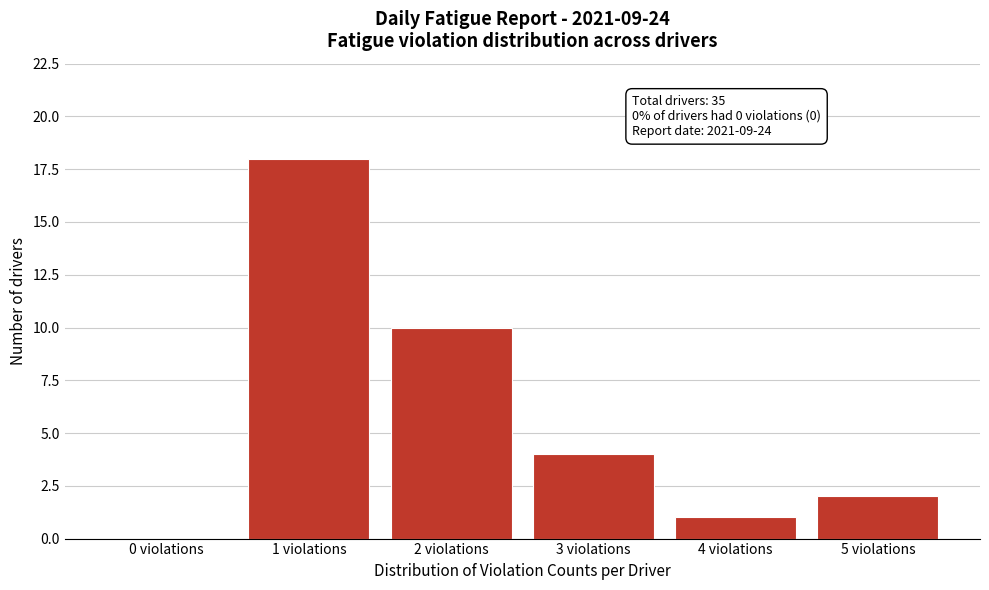

Which range on the x-axis has the tallest bar?

0.5 to 1.5